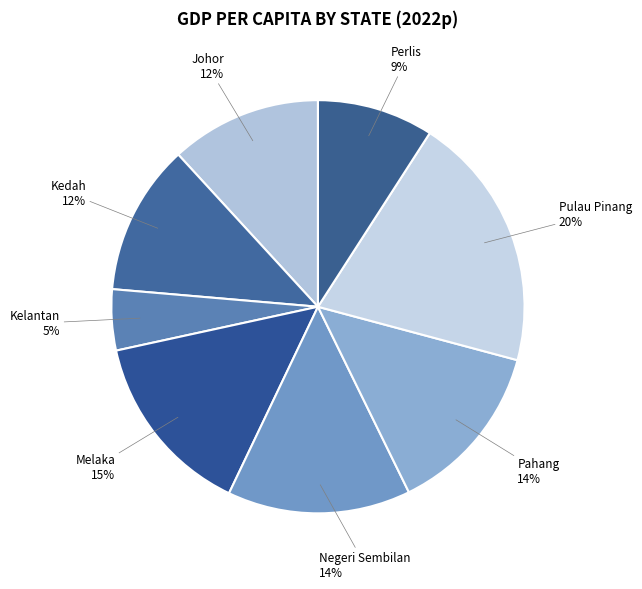

Which has a higher value, Pahang or Pulau Pinang?

Pulau Pinang